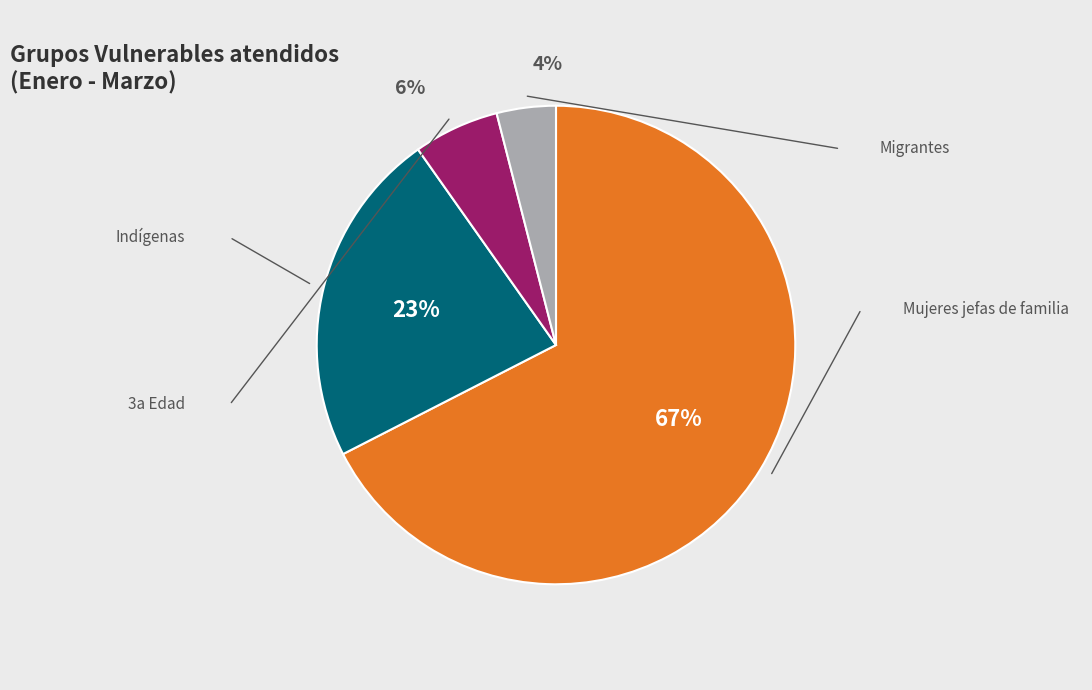

To the nearest percent, what is the average slice percentage?

25%